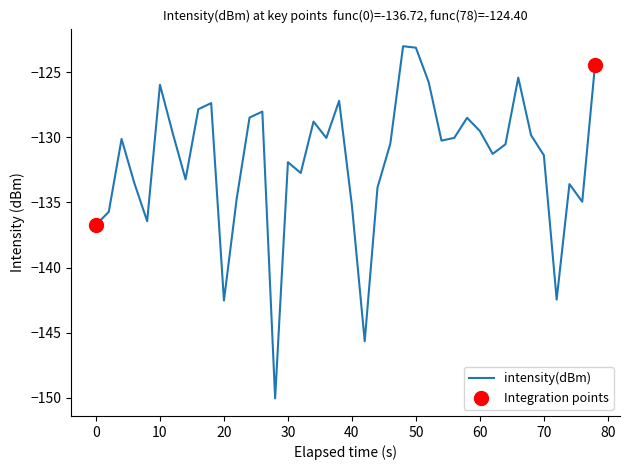

What is the minimum value shown in the chart?

-150.1